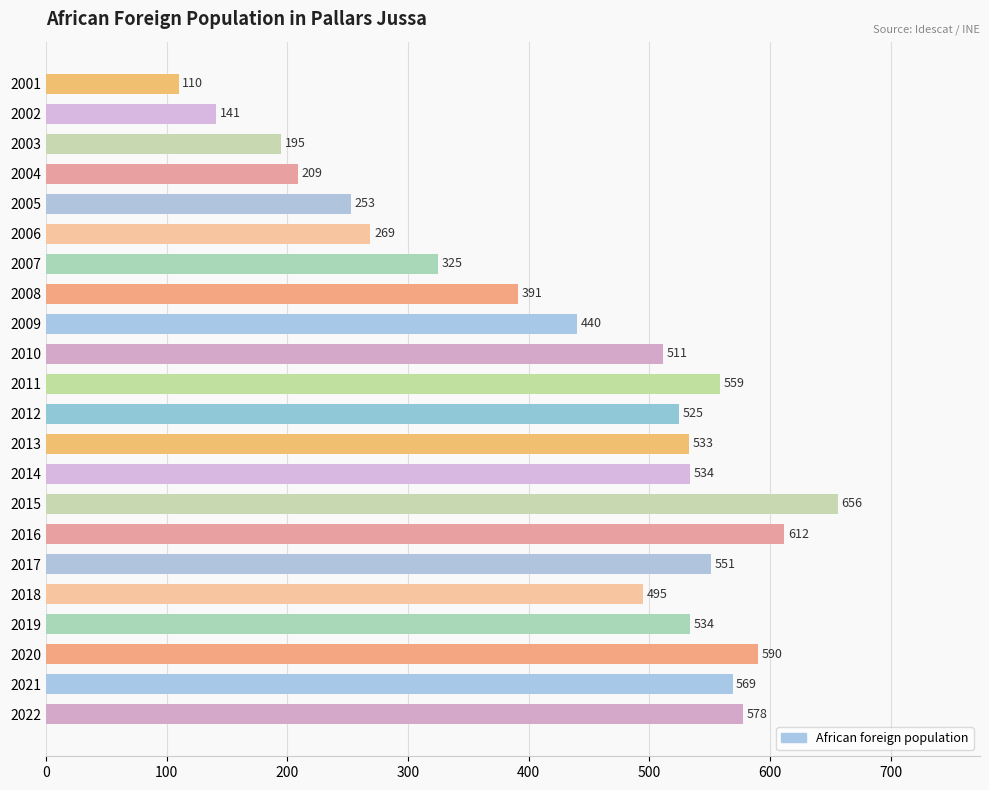

Which label corresponds to the largest value in the chart?

2015